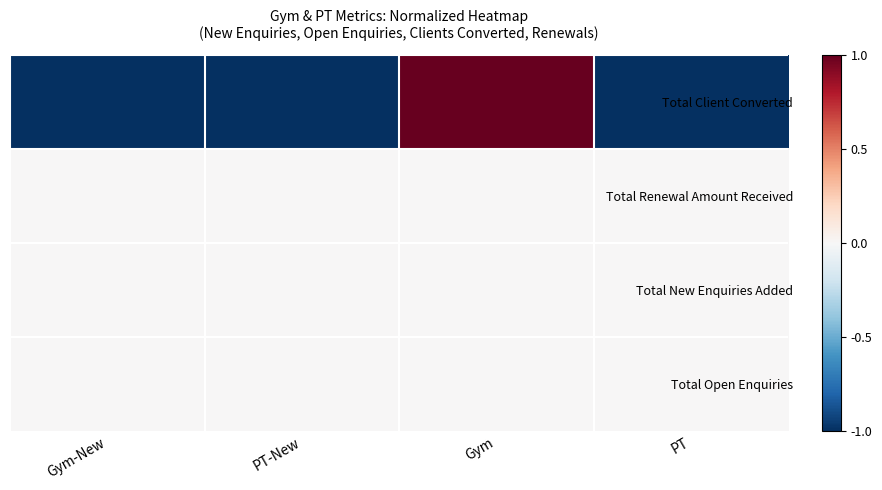

Between Gym and PT, which is larger?

Gym